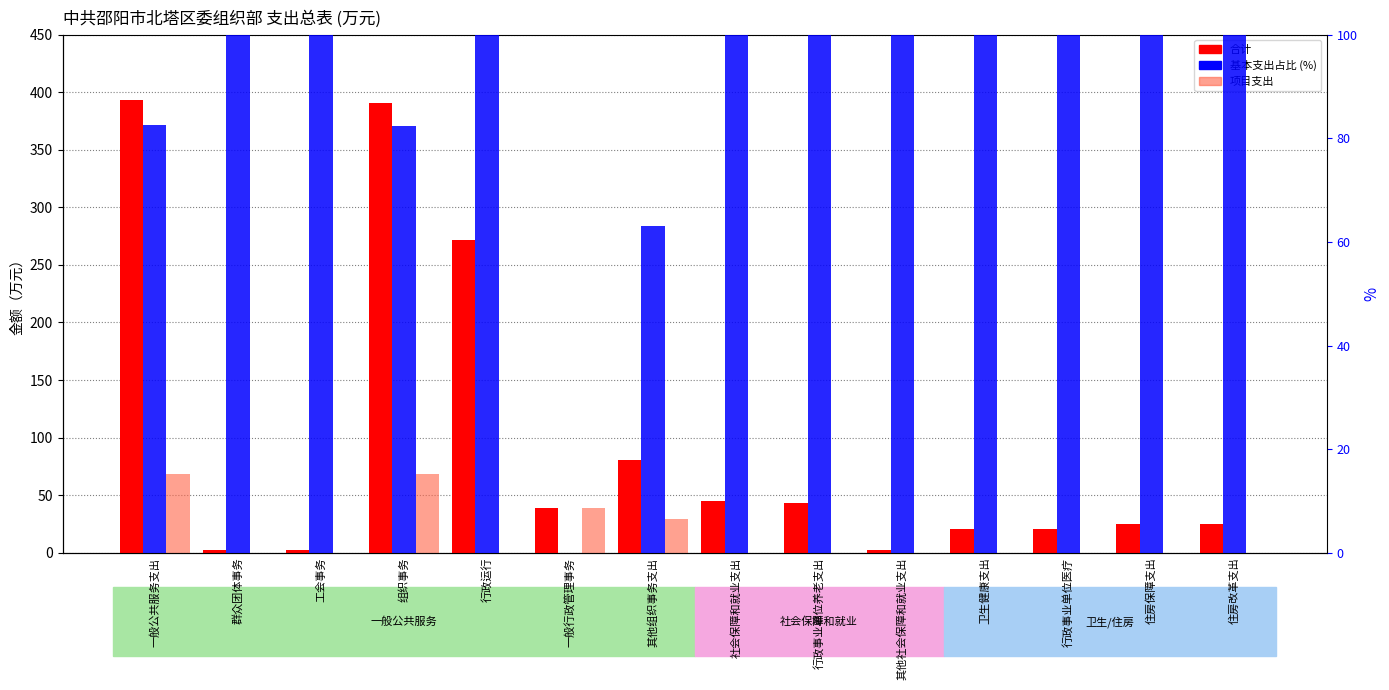

Which has a higher value, 群众团体事务 or 卫生健康支出?

卫生健康支出